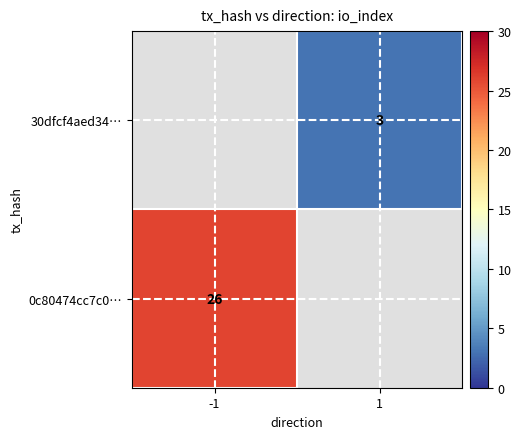

The value of 30dfcf4aed34… at 1 is 3. True or false?

True